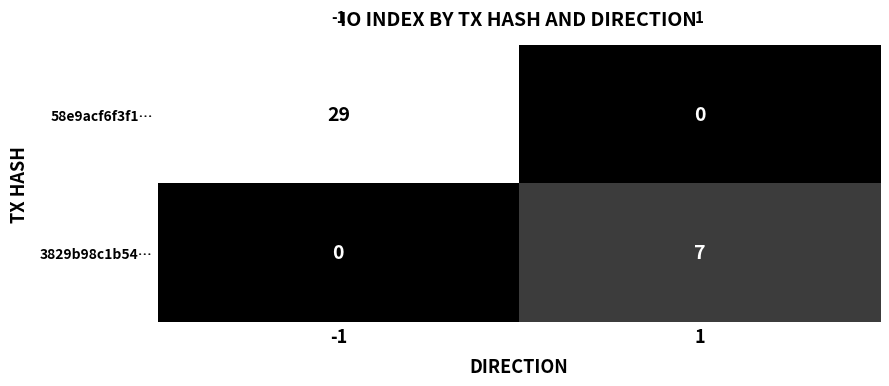

What is the difference between the highest and lowest values at 1?

7